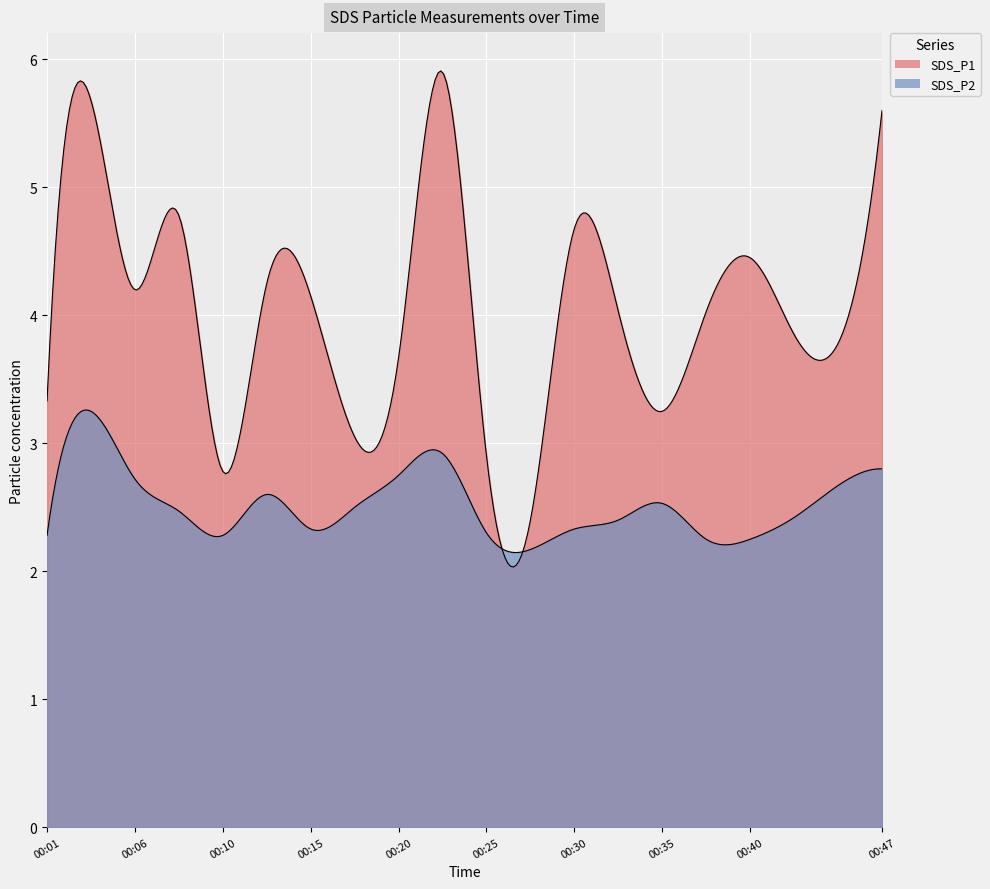

What is the difference between the highest and lowest values at 00:08?

2.3